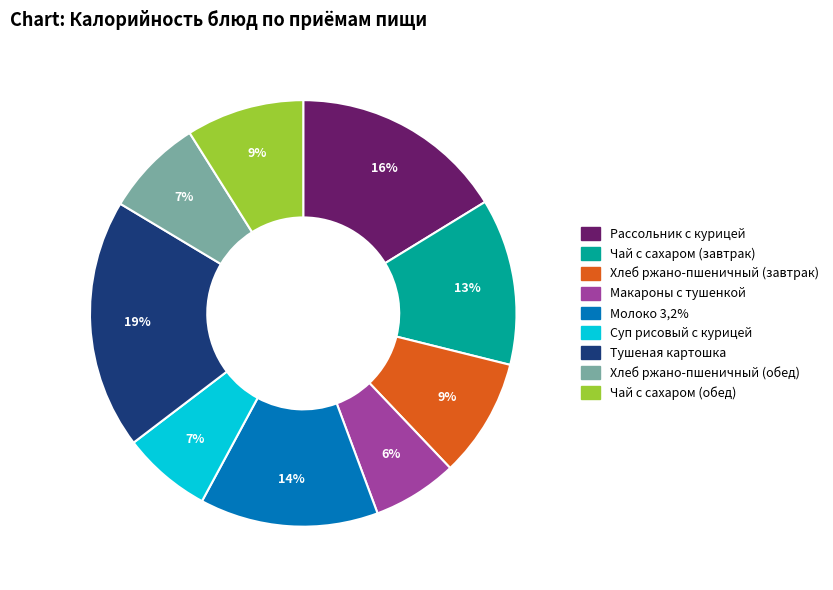

True or false: Хлеб ржано-пшеничный (обед) accounts for 7% of the total.

True